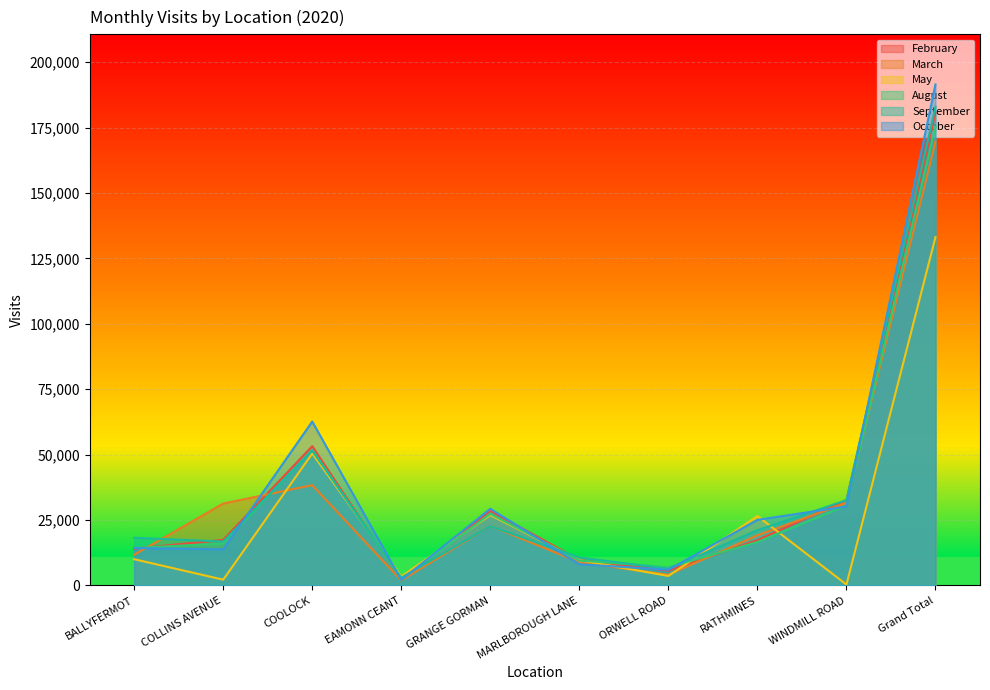

Between which two adjacent categories do October and February first intersect?

BALLYFERMOT and COLLINS AVENUE